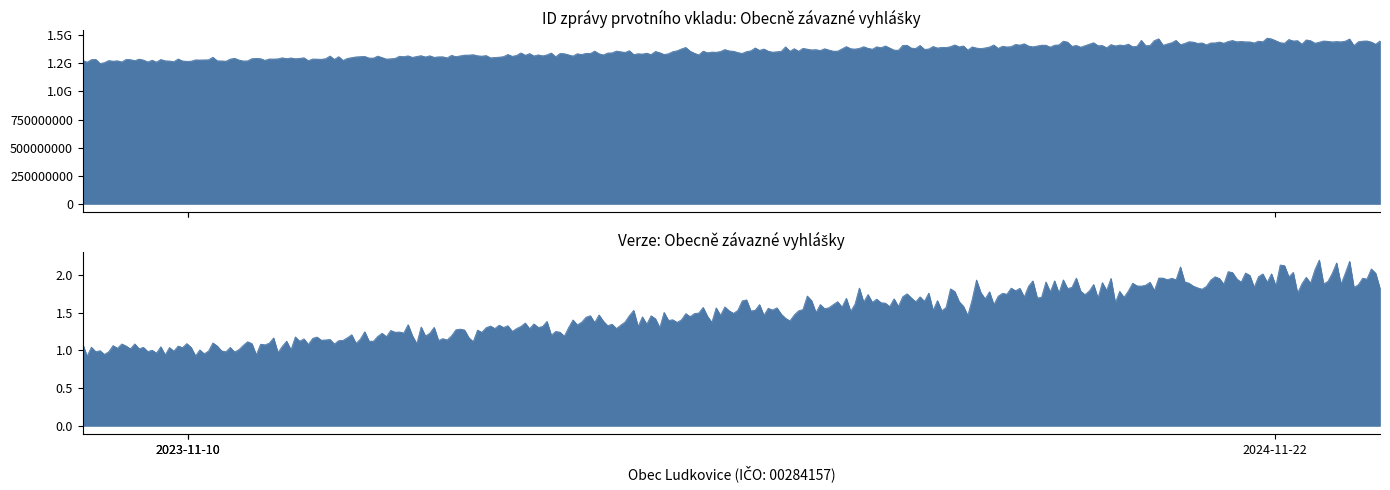

Is it true that ID zprávy prvotního vkladu equals 696017698 at 2023-11-10?

False